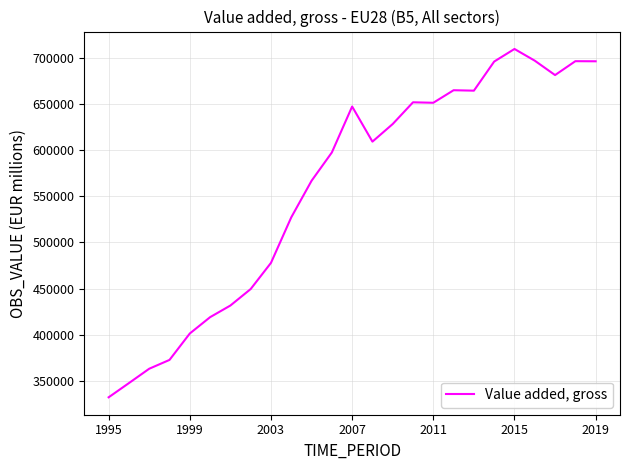

Count the number of values greater than 609150.

13